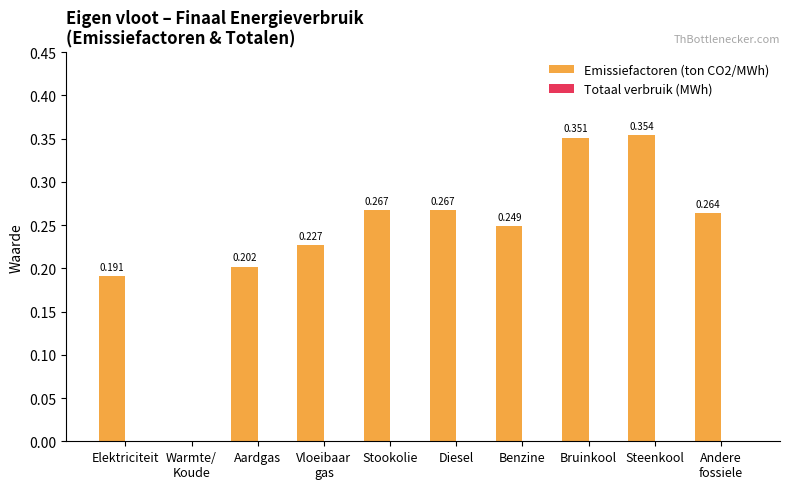

At which category does the chart reach its peak across all series?

Steenkool